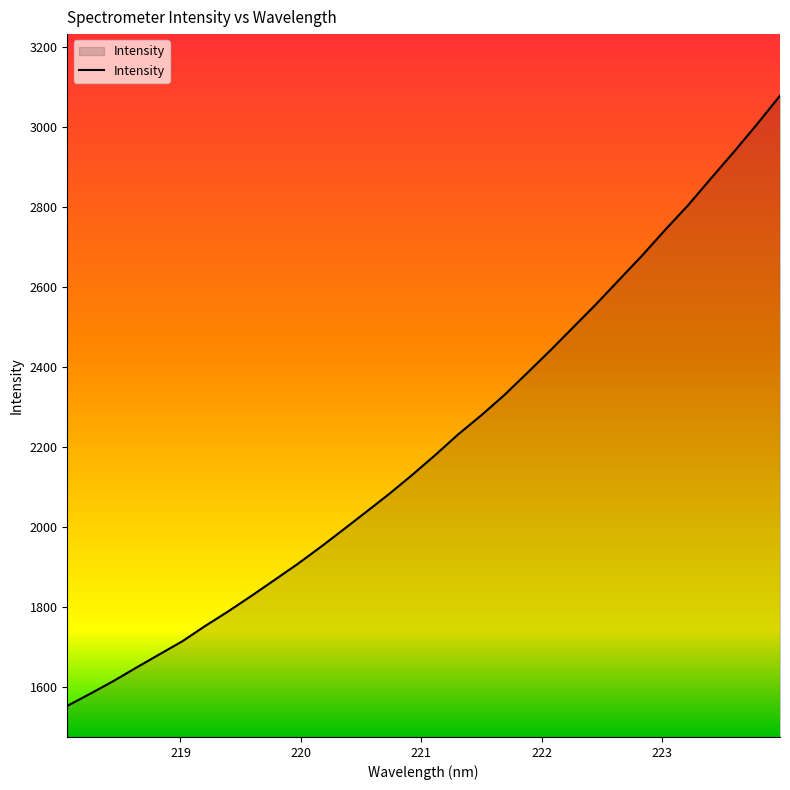

What is the minimum value shown in the chart?

1553.6